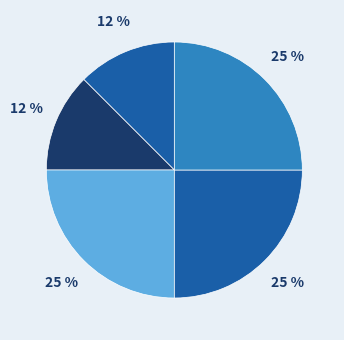

How many segments does this pie chart have?

5